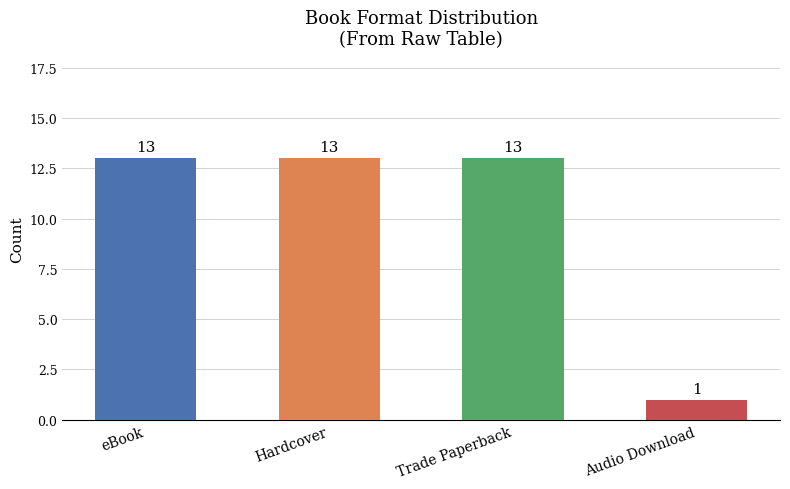

What is the value of the 1st bar from the left?

13